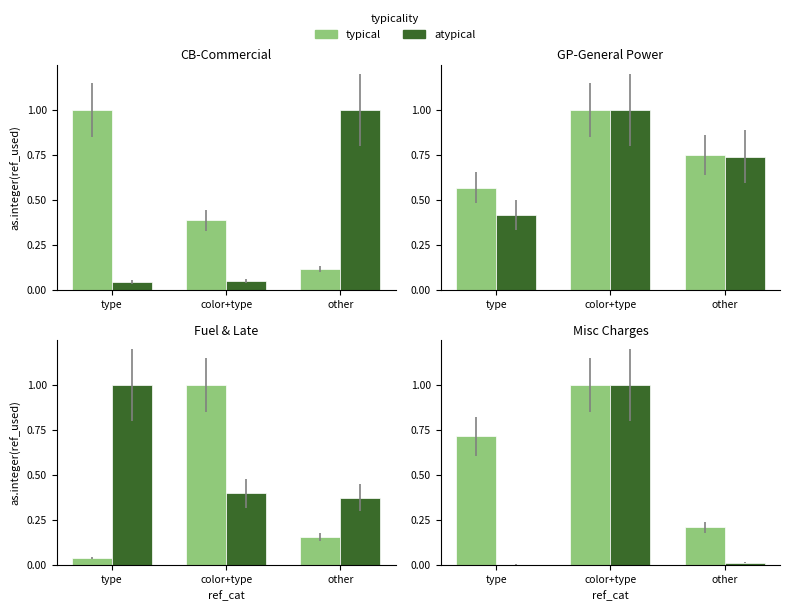

What is the label of the 2nd bar from the left?

color+type